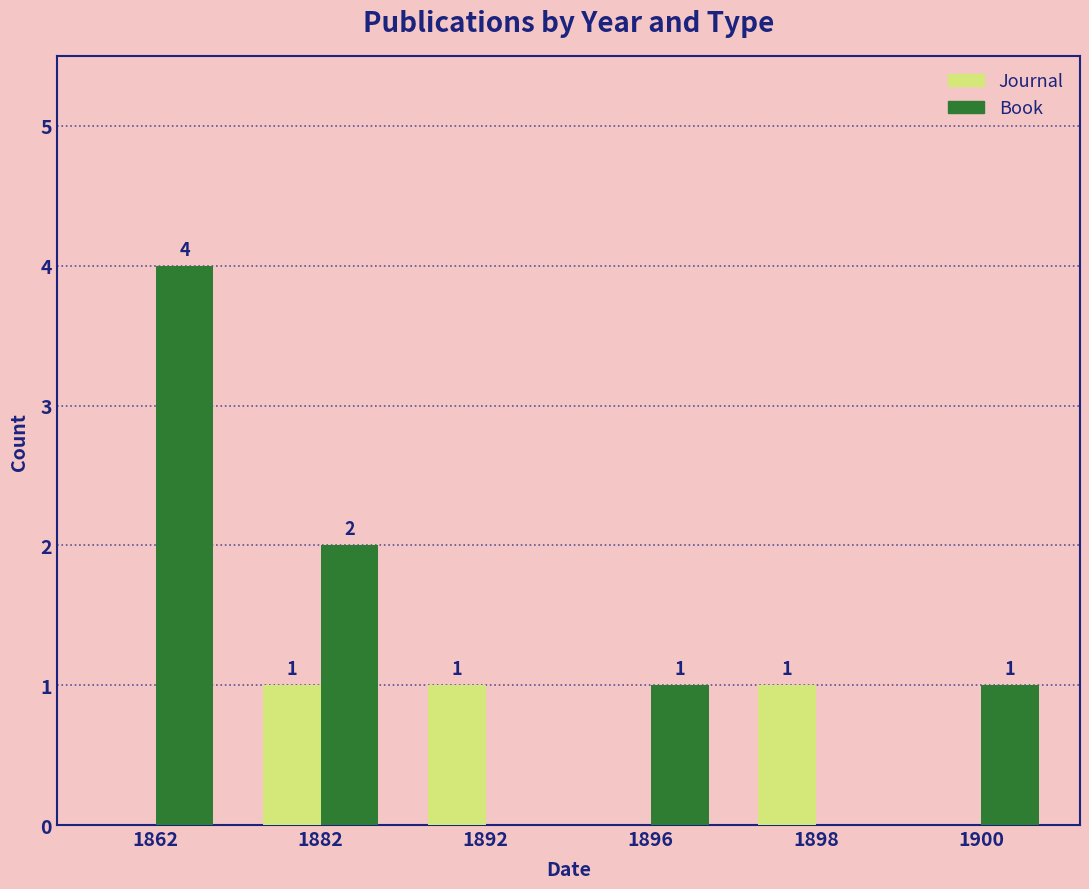

At which category is the sum across all series the highest?

1862